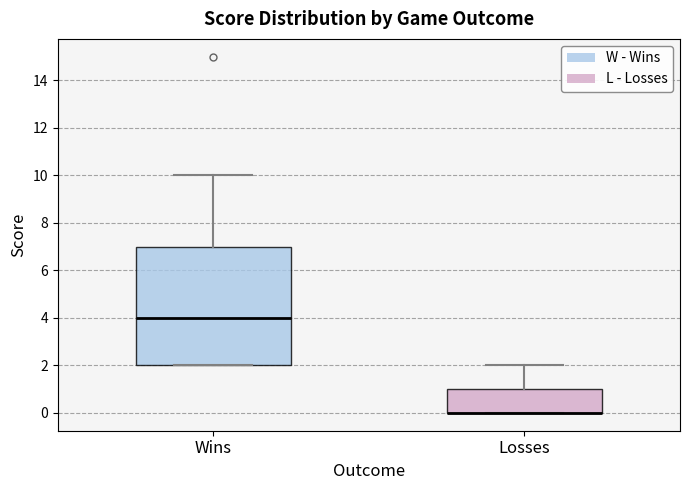

Reading left to right, read every box against the y-axis: the position of its median line, the range the box covers, and the ends of its whiskers. The values are not printed on the chart, so give them approximately, as read against the axis.

Wins: median 4, box 2 to 7, whiskers 2 to 10
Losses: median 0 (drawn on the box's lower edge), box 0 to 1, whiskers 0 to 2